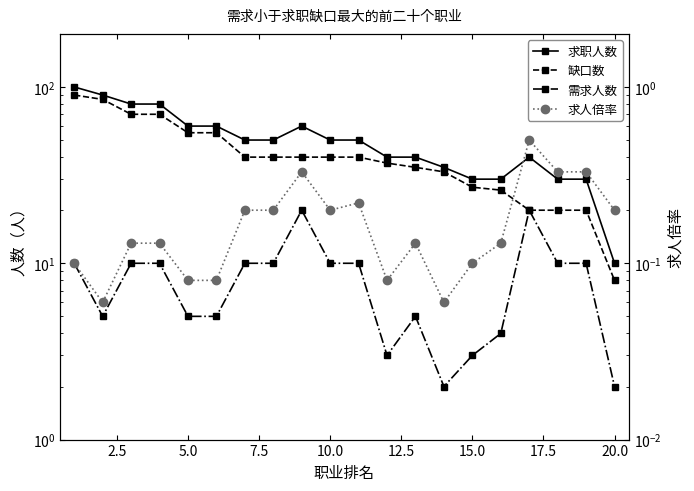

How many values in the 缺口数 series exceed 40?

6